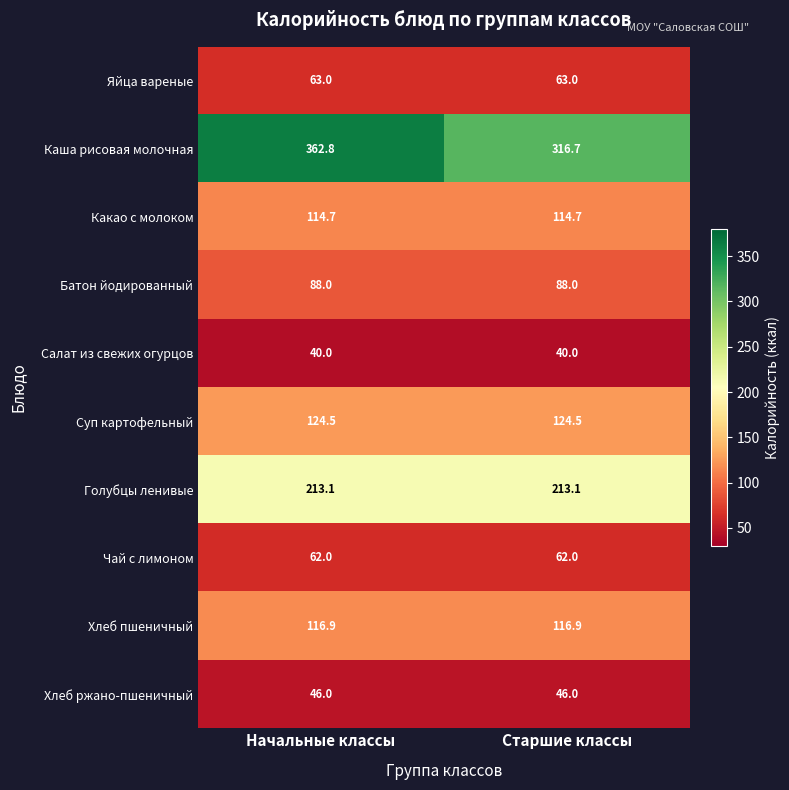

How many categories are shown in the chart?

2